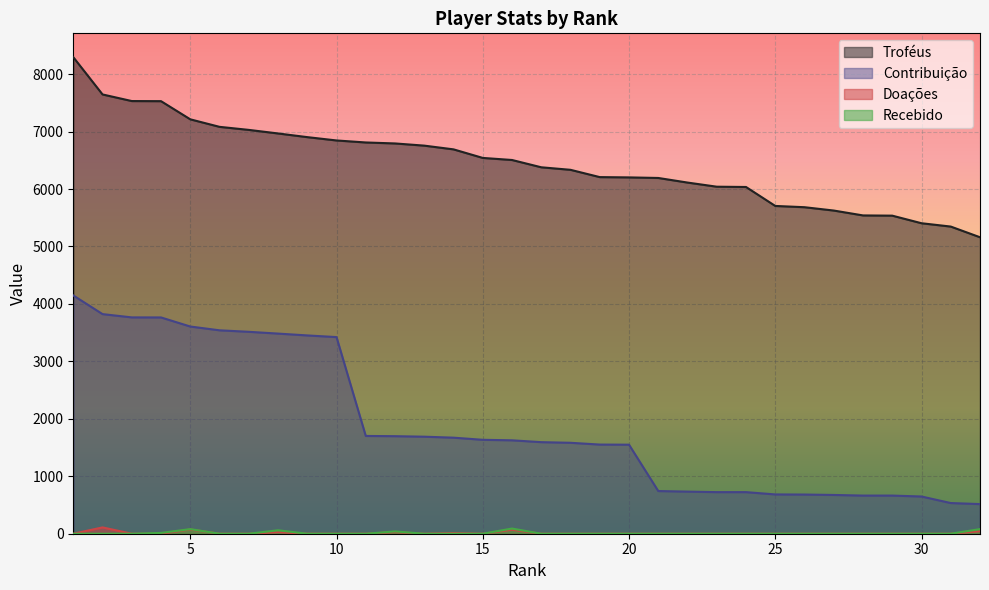

Is it true that Recebido equals 46 at 22?

False